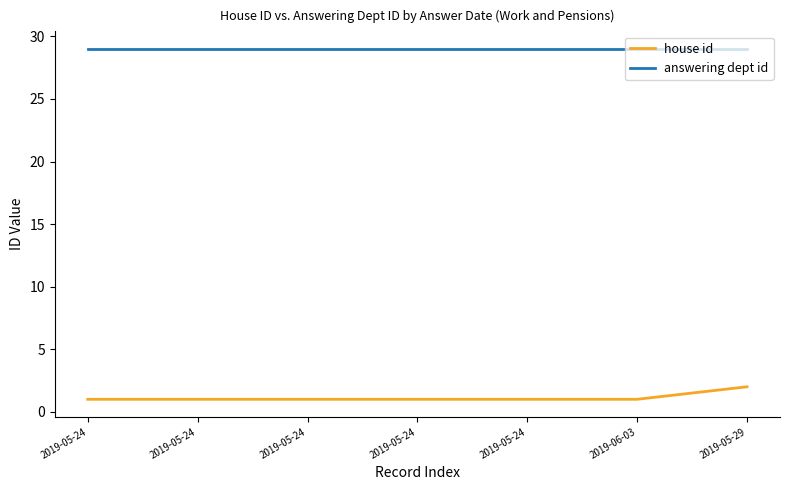

Between 2019-05-24 and 2019-05-24, which is larger?

2019-05-24